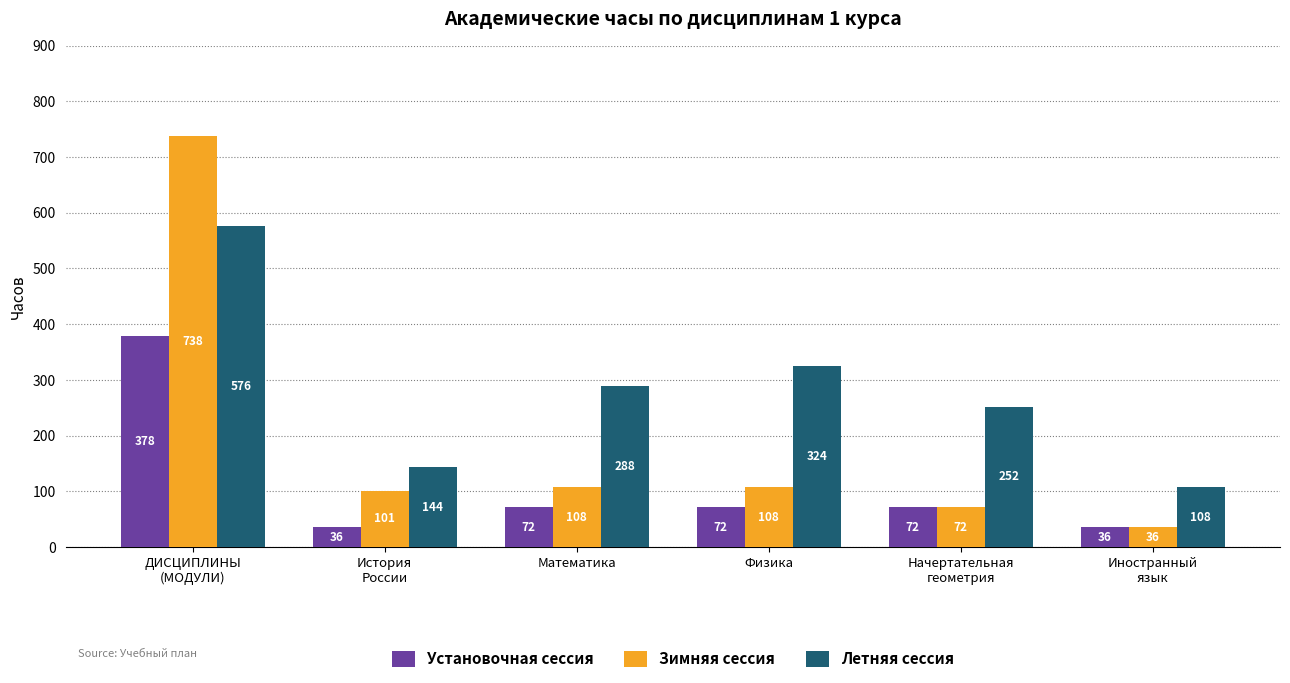

Which series has the largest range (max minus min)?

Зимняя сессия